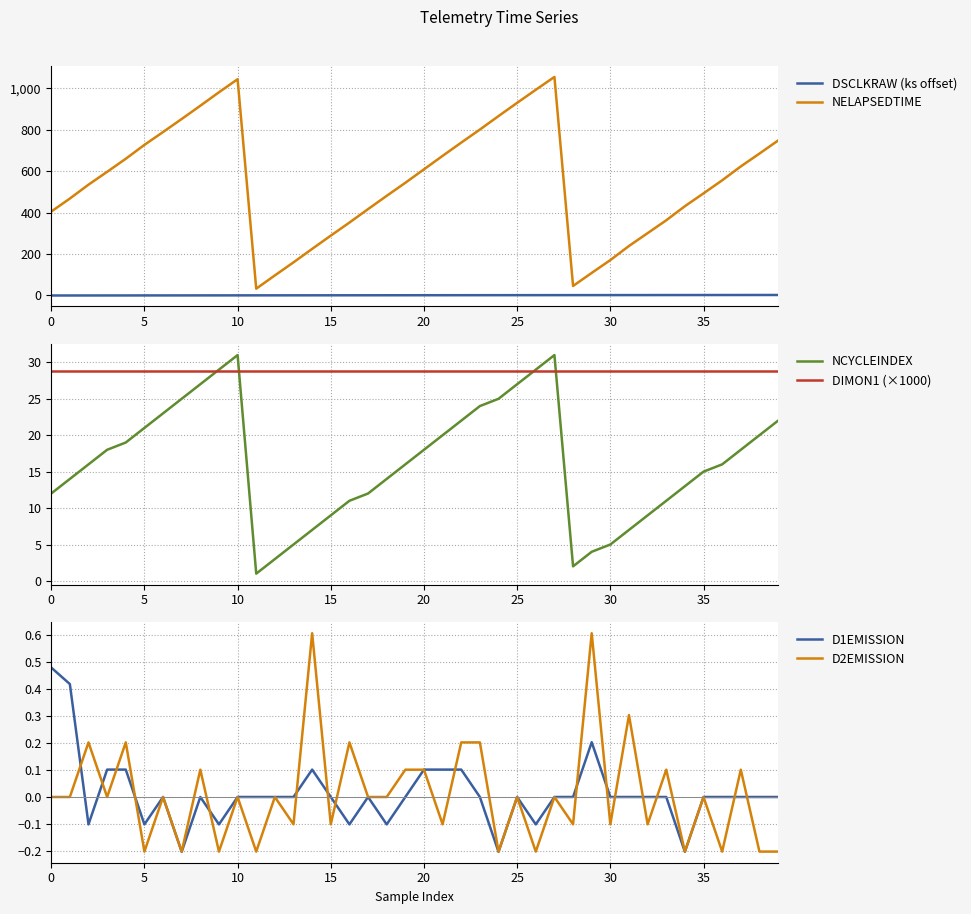

Does the chart have visible grid lines?

Yes